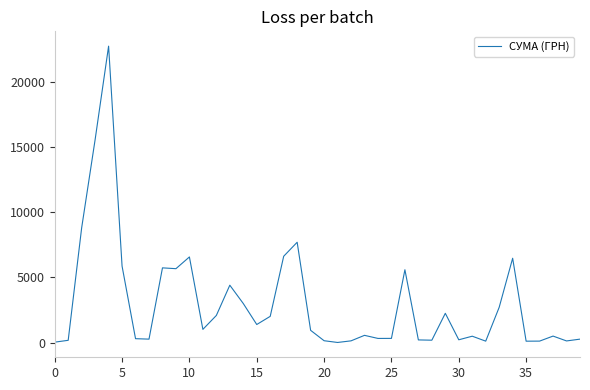

What is the average value?

3046.0